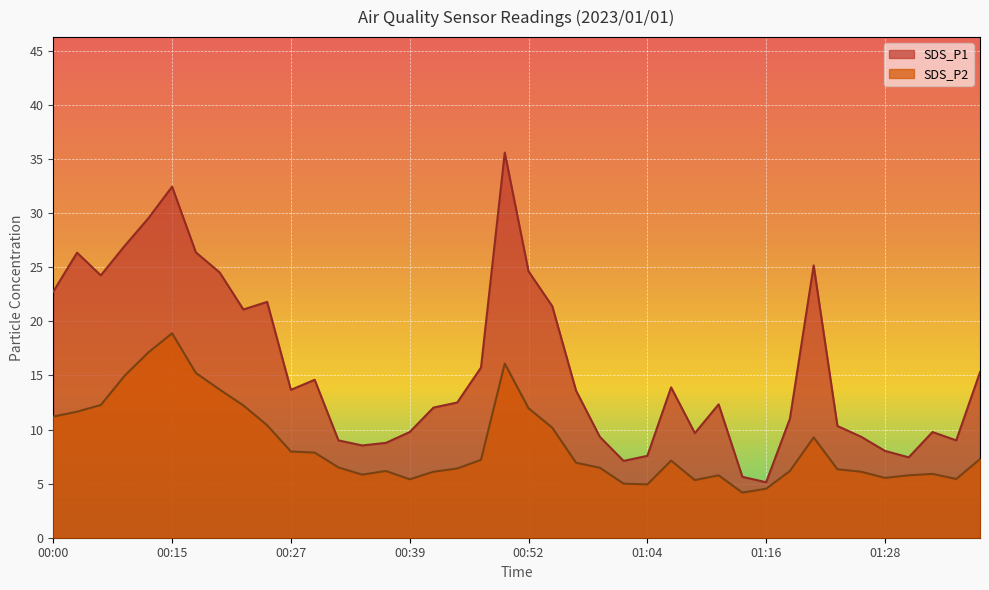

Reading left to right, extract all data points from this chart.

SDS_P1: 00:00=22.8	00:02=26.4	00:05=24.2	00:07=27.0	00:12=29.5	00:15=32.5	00:17=26.4	00:20=24.5	00:22=21.1	00:25=21.8	00:27=13.7	00:29=14.6	00:32=9.0	00:34=8.5	00:37=8.8	00:39=9.8	00:42=12.0	00:44=12.5	00:47=15.7	00:49=35.6	00:52=24.6	00:54=21.4	00:56=13.6	00:59=9.3	01:01=7.1	01:04=7.6	01:06=13.9	01:09=9.7	01:11=12.3	01:14=5.6	01:16=5.1	01:19=11.0	01:21=25.2	01:23=10.3	01:26=9.3	01:28=8.0	01:31=7.4	01:33=9.8	01:36=9.0	01:38=15.3
SDS_P2: 00:00=11.2	00:02=11.7	00:05=12.3	00:07=15.0	00:12=17.1	00:15=18.9	00:17=15.2	00:20=13.7	00:22=12.2	00:25=10.4	00:27=8.0	00:29=7.9	00:32=6.5	00:34=5.8	00:37=6.2	00:39=5.4	00:42=6.1	00:44=6.4	00:47=7.2	00:49=16.1	00:52=12.0	00:54=10.2	00:56=6.9	00:59=6.5	01:01=5.0	01:04=4.9	01:06=7.1	01:09=5.3	01:11=5.8	01:14=4.2	01:16=4.5	01:19=6.2	01:21=9.3	01:23=6.3	01:26=6.1	01:28=5.5	01:31=5.8	01:33=5.9	01:36=5.4	01:38=7.3